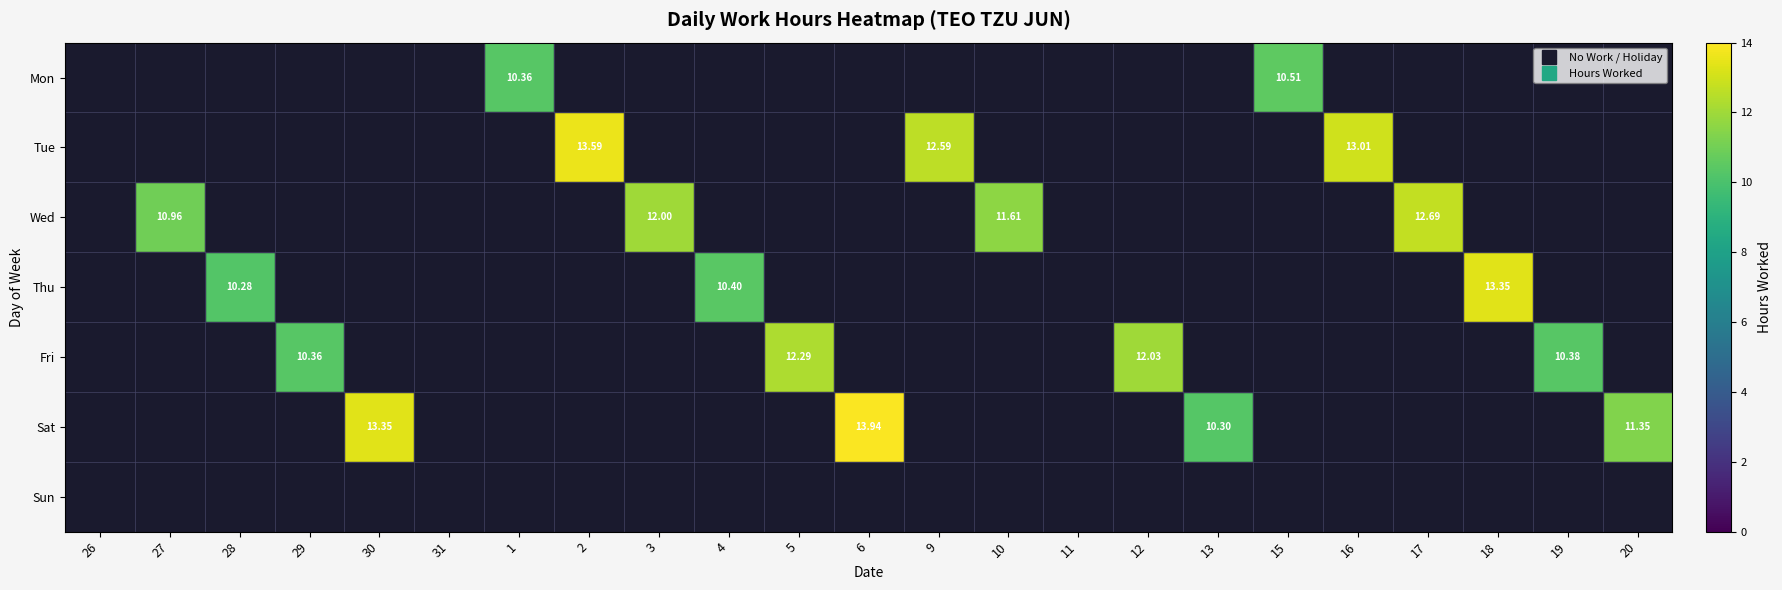

Count the number of data series in this chart.

7